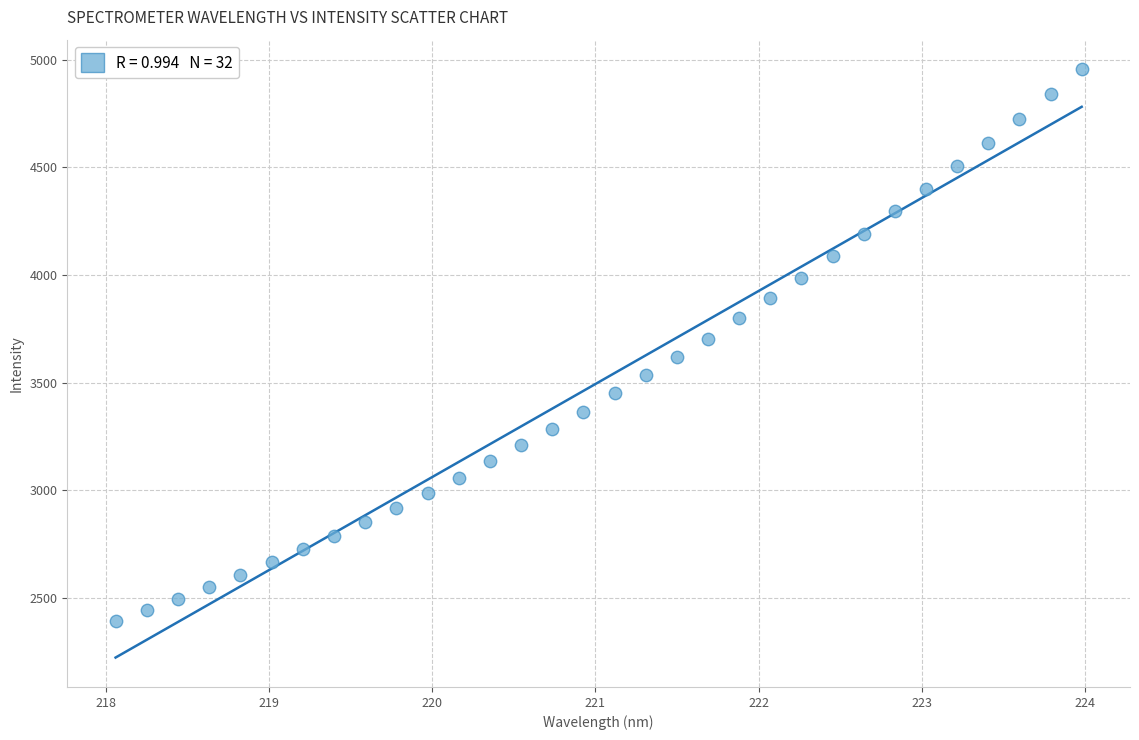

What is the range of Y values (max minus min)?

2565.3